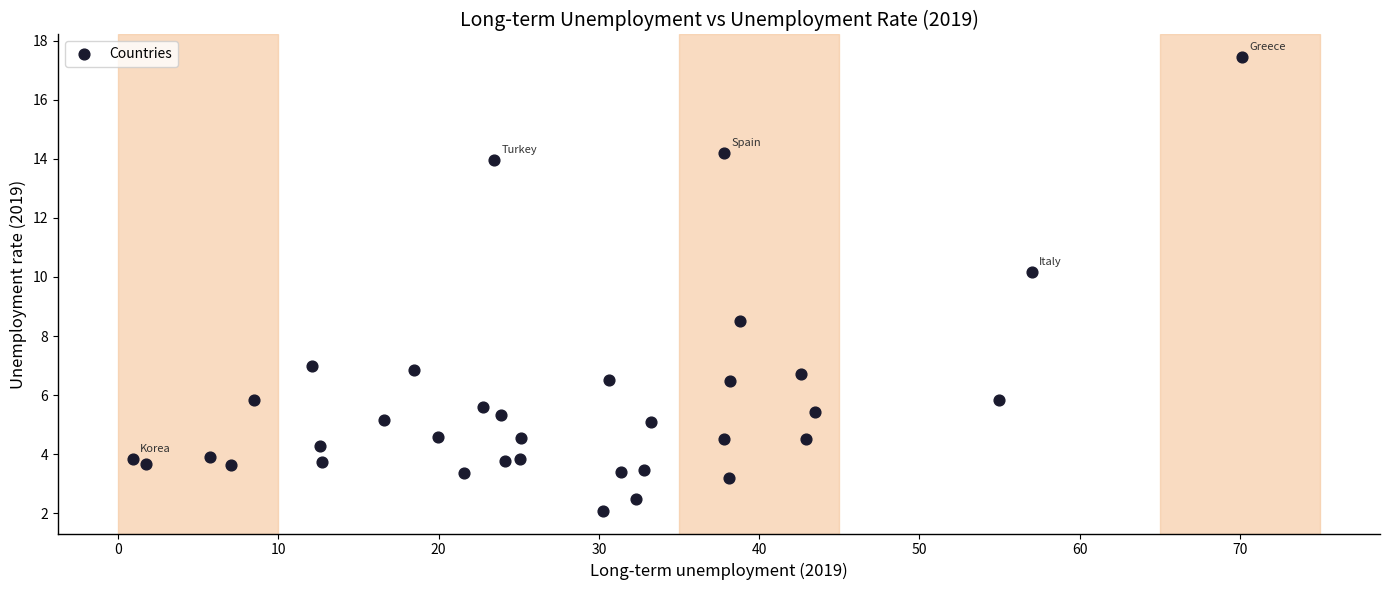

What Y value in the scatter plot is closest to 9?

8.5